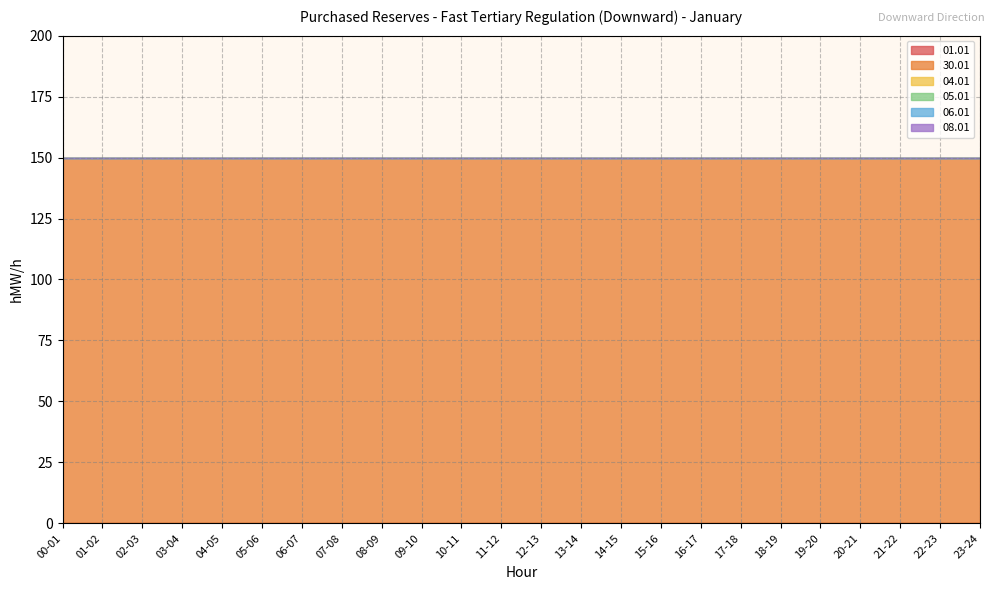

True or false: 04.01 and 01.01 intersect in this chart.

False